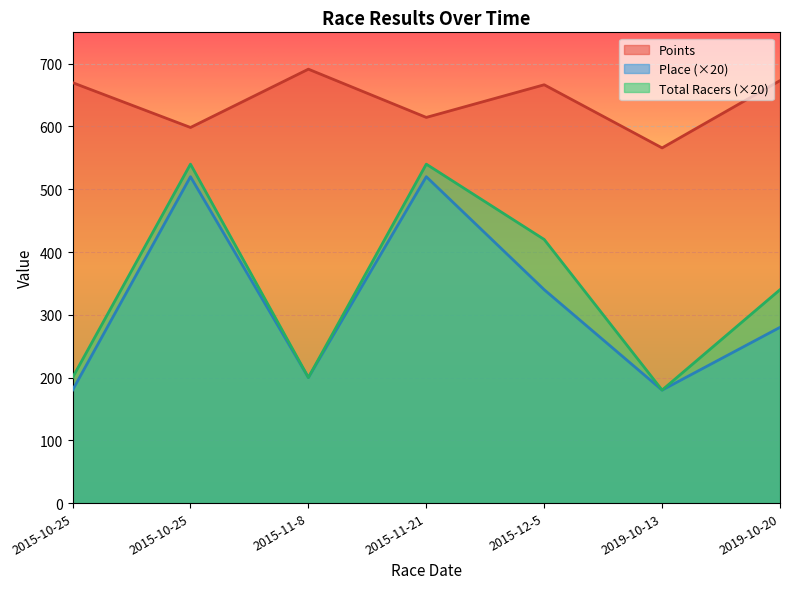

Where is Total Racers nearest to the value 360?

2019-10-20